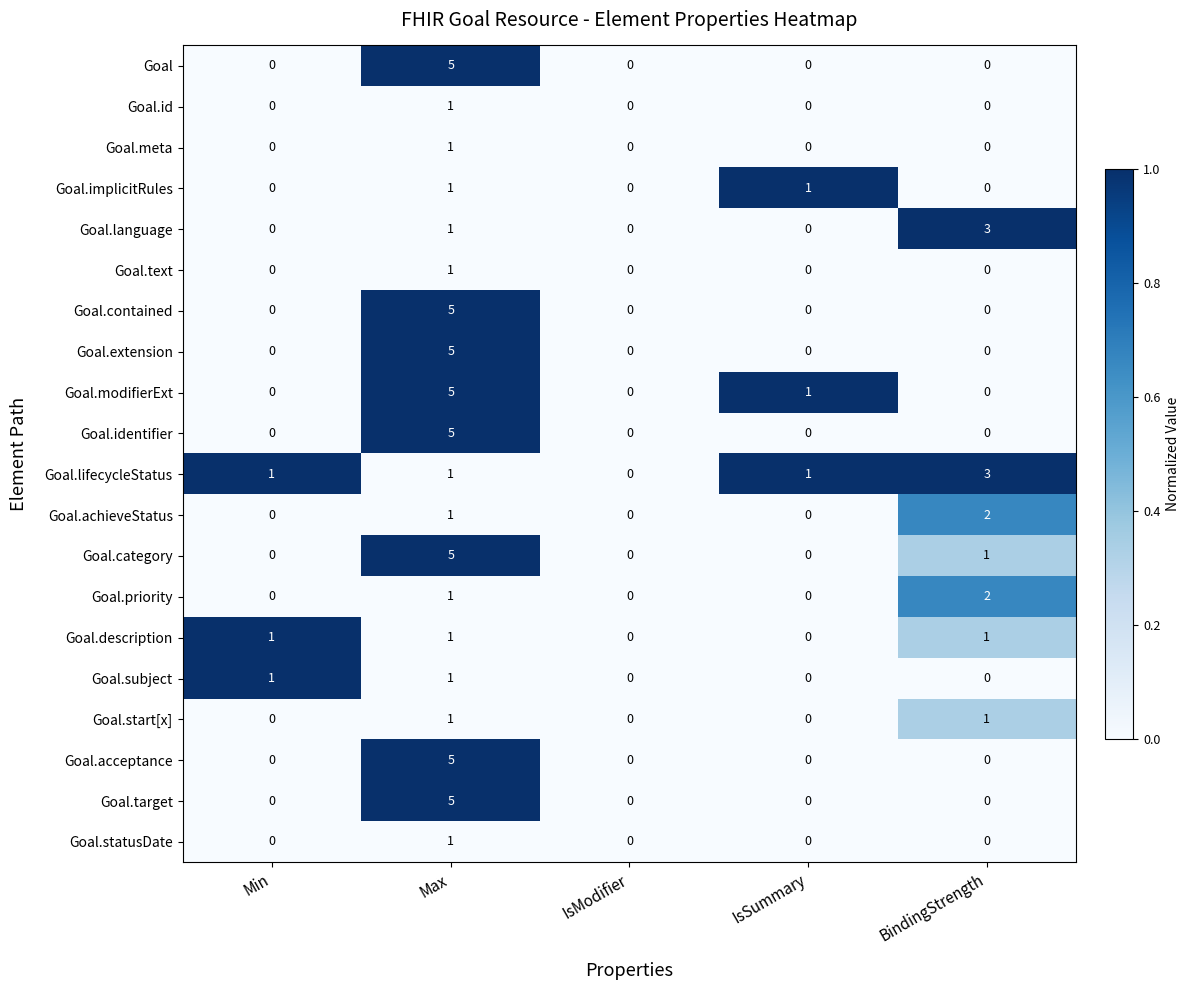

What is the difference between the highest and lowest values at Max?

4